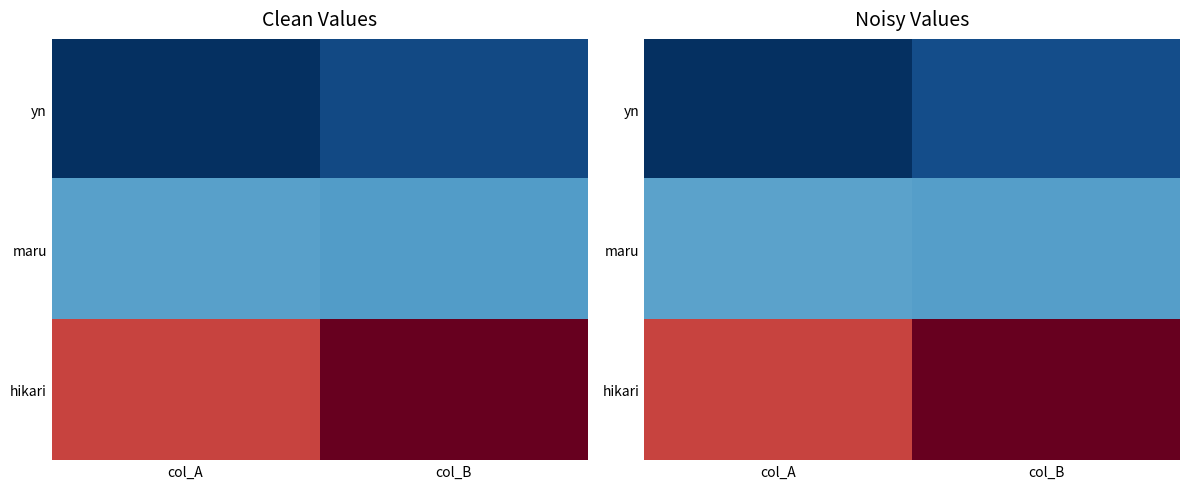

The value of yn at col_A is 2.1. True or false?

False